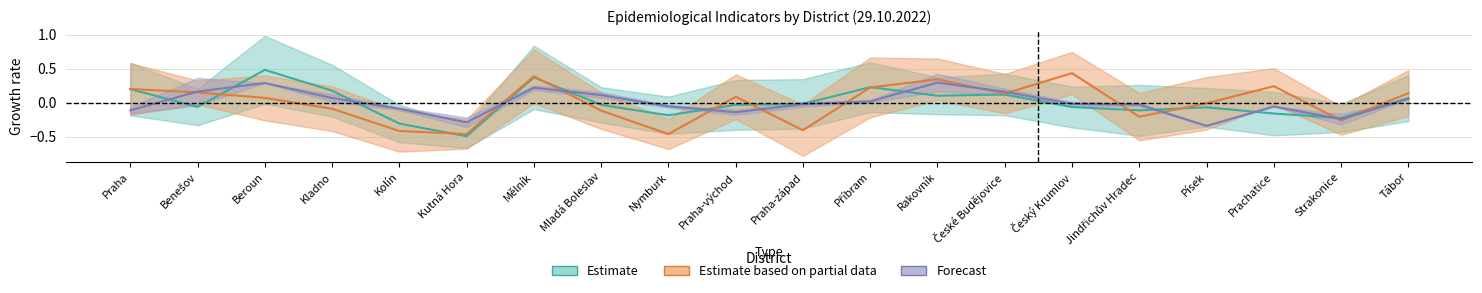

What position from the right is Beroun?

18